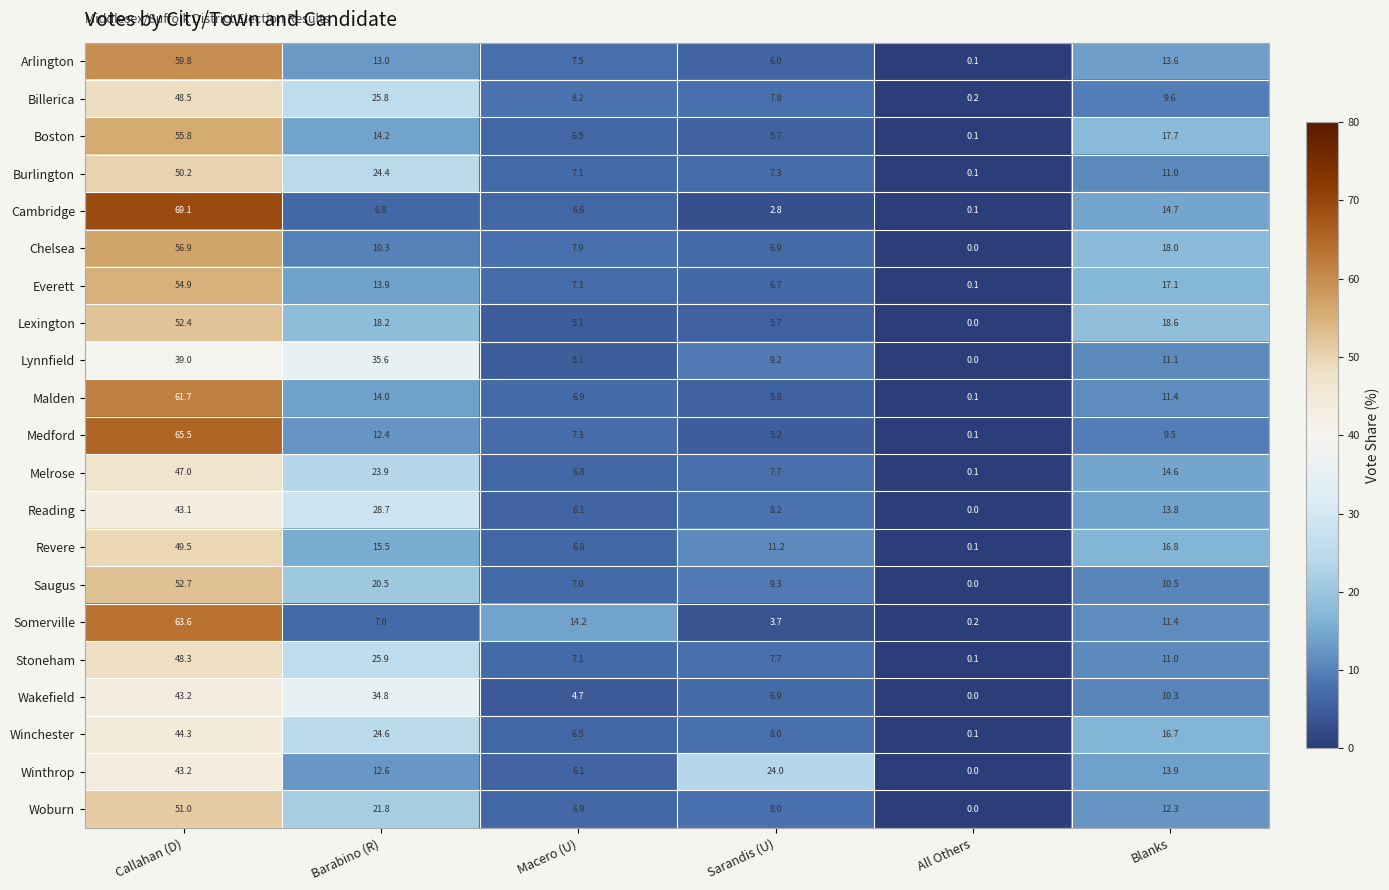

What is the spread (max minus min) of values at Barabino (R)?

28.8